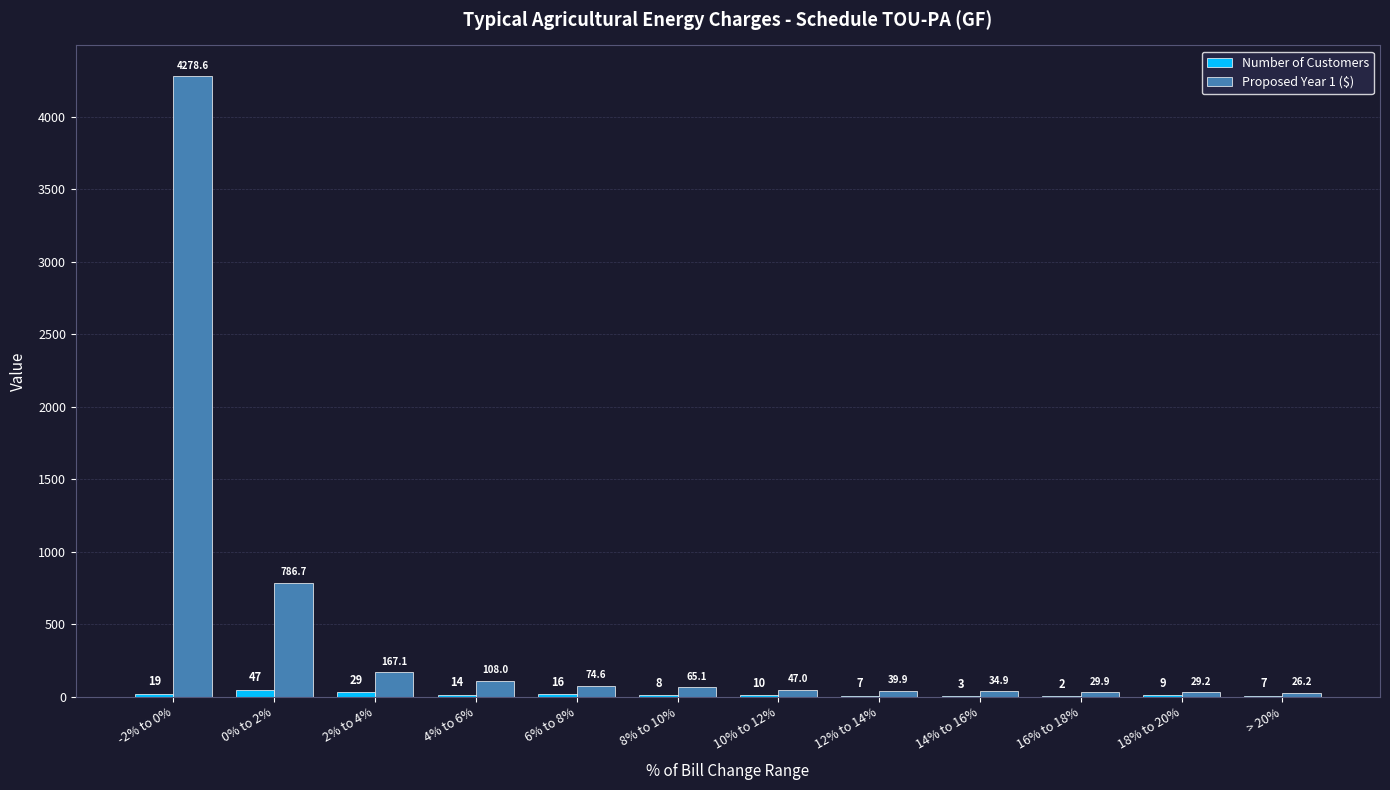

What are all the series names shown in the legend?

Number of Customers, Proposed Year 1 ($)